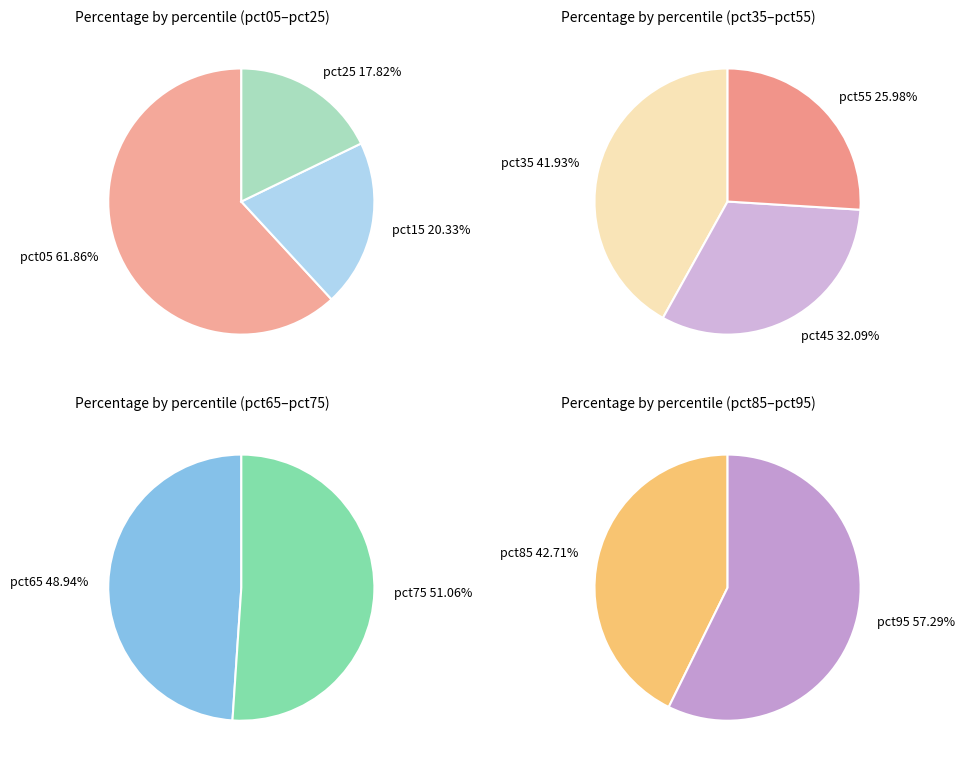

How many segments does this pie chart have?

10